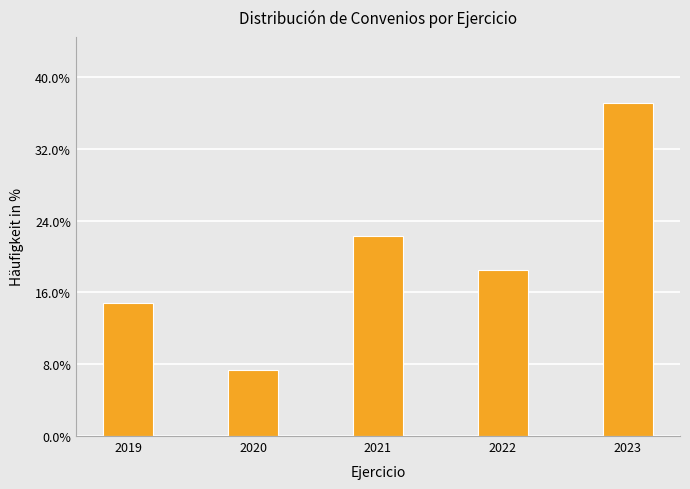

Reading right to left, transcribe all the data shown in this chart.

37.0	18.5	22.2	7.4	14.8